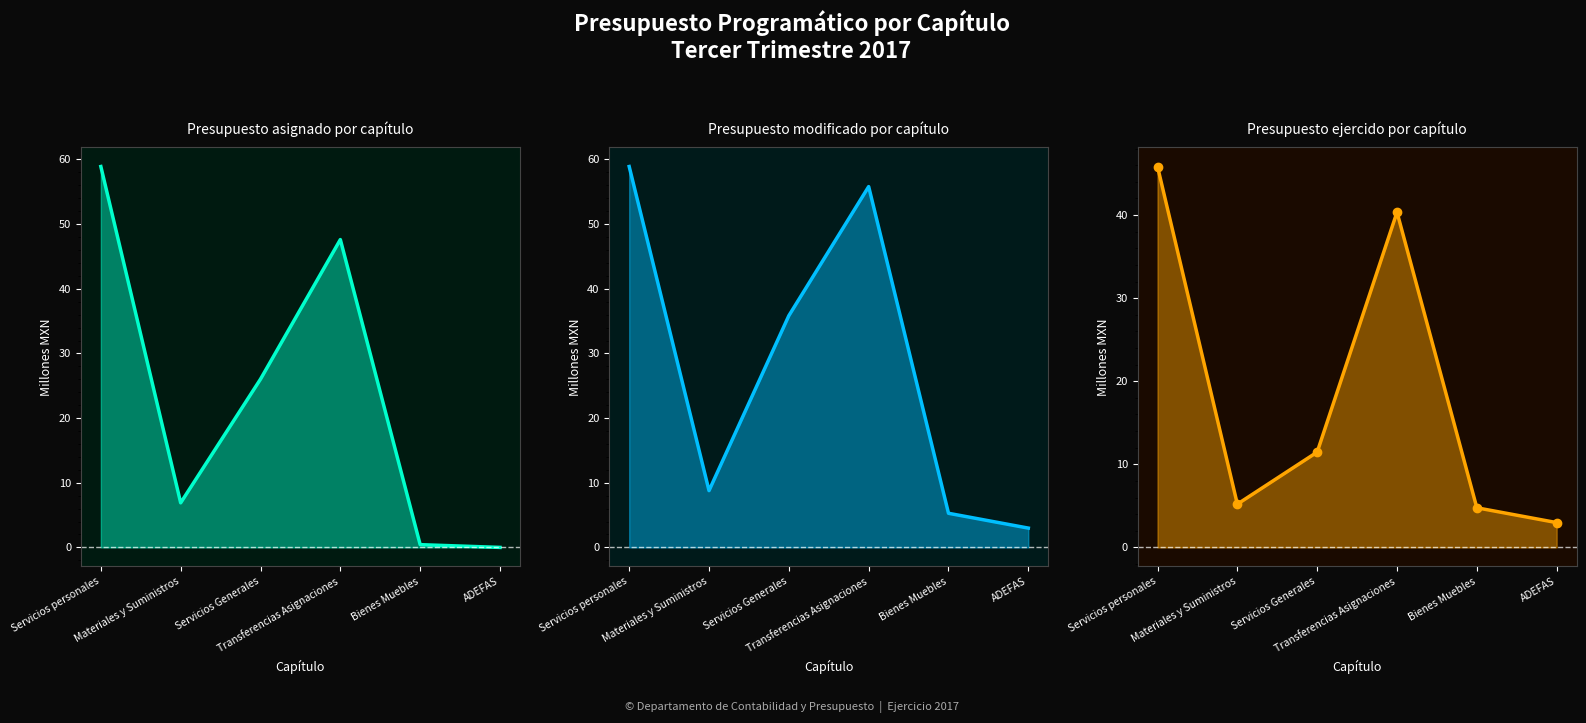

Reading left to right, what are all the values shown in this chart?

Presupuesto asignado por capitulo: 58.9	6.9	26.0	47.6	0.4	0.0
Presupuesto modificado por capitulo: 58.9	8.8	35.8	55.8	5.3	3.0
Presupuesto ejercido por capitulo: 45.8	5.2	11.5	40.3	4.8	3.0